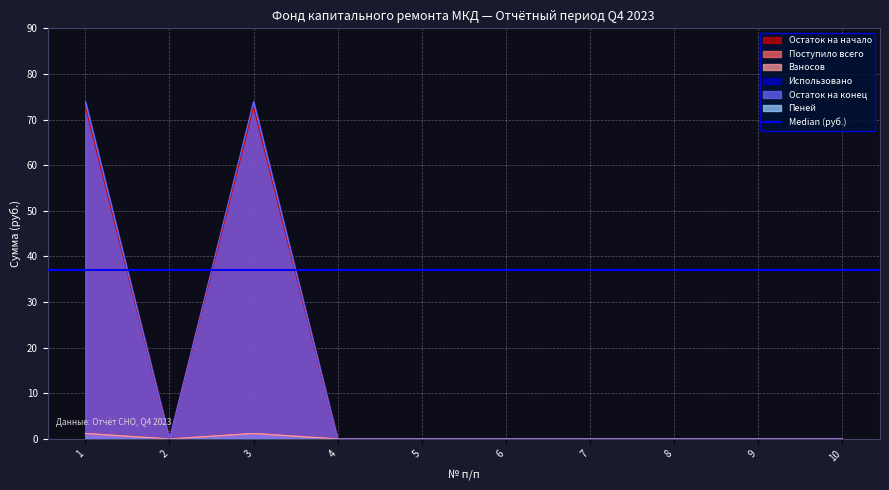

Which category has the highest value in the Остаток на начало series?

1